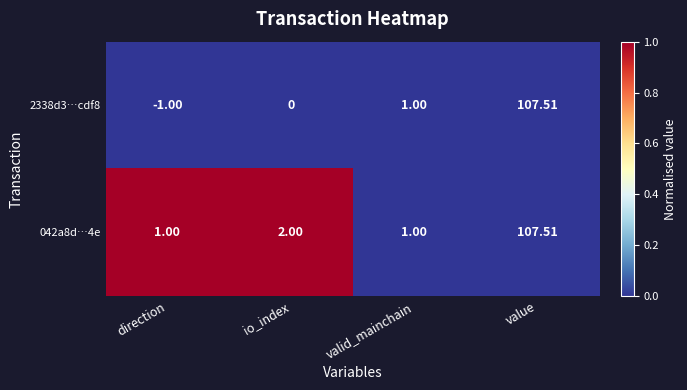

Count the number of categories in the chart.

4